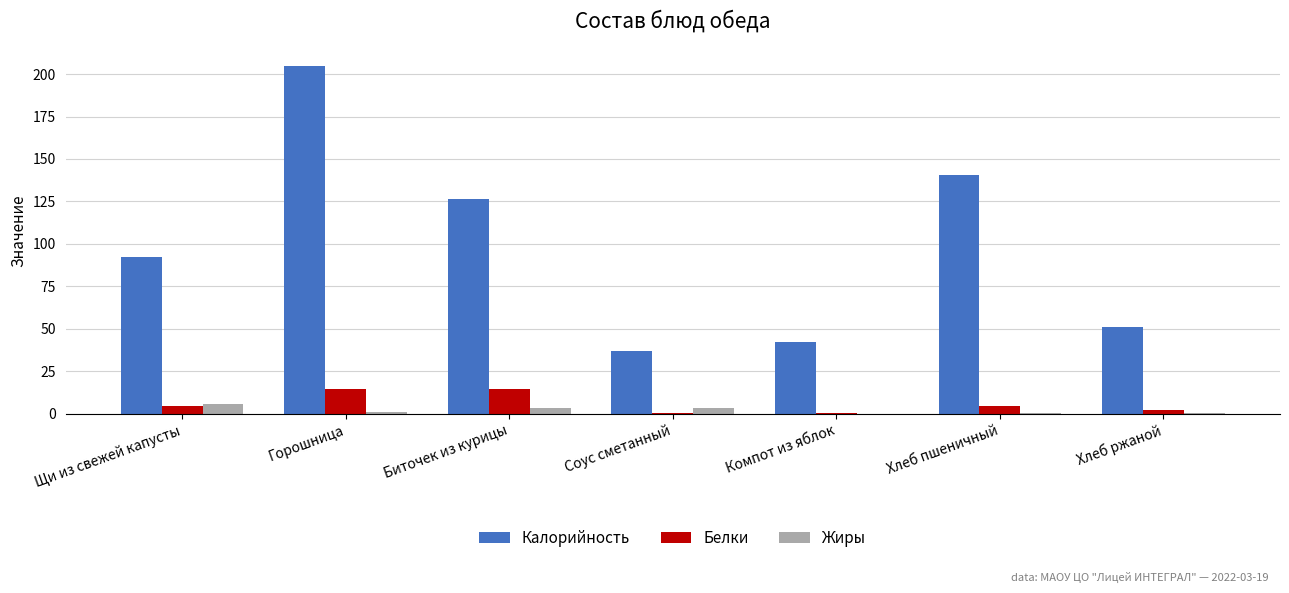

Between Горошница and Соус сметанный, which series saw the biggest shift?

Калорийность